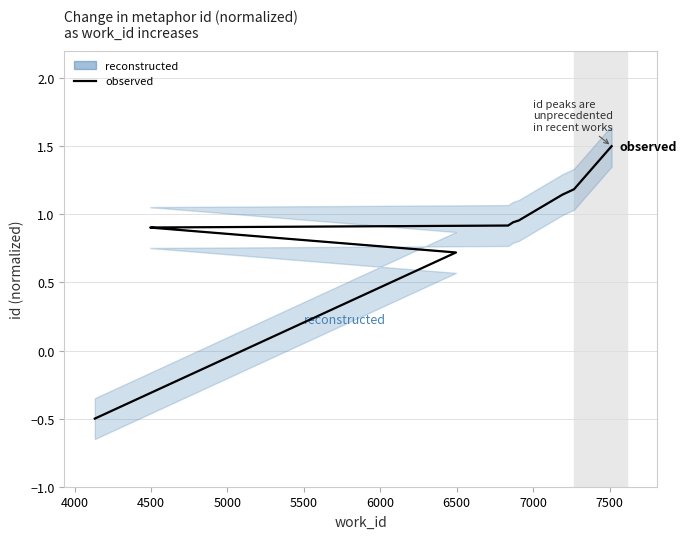

What is the smallest value displayed?

-0.5